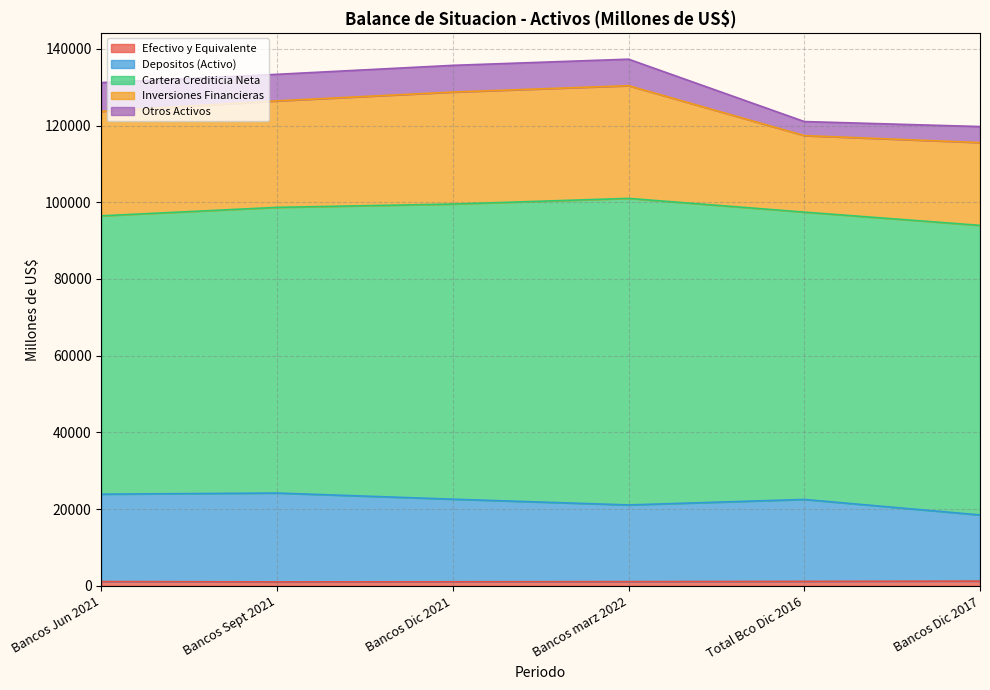

Where is Efectivo y Equivalente nearest to the value 1147?

Bancos Jun 2021